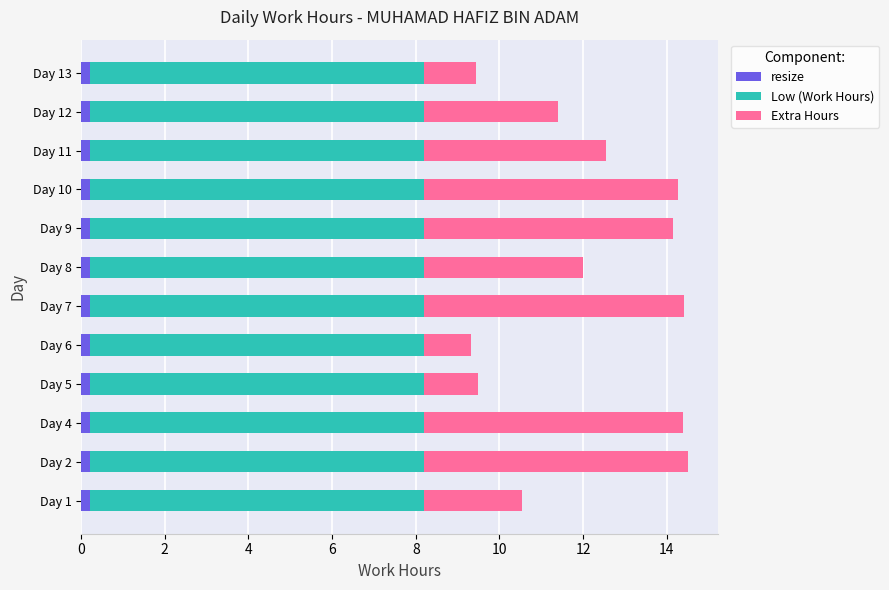

True or false: resize has a value of 0.2 at Day 12.

True